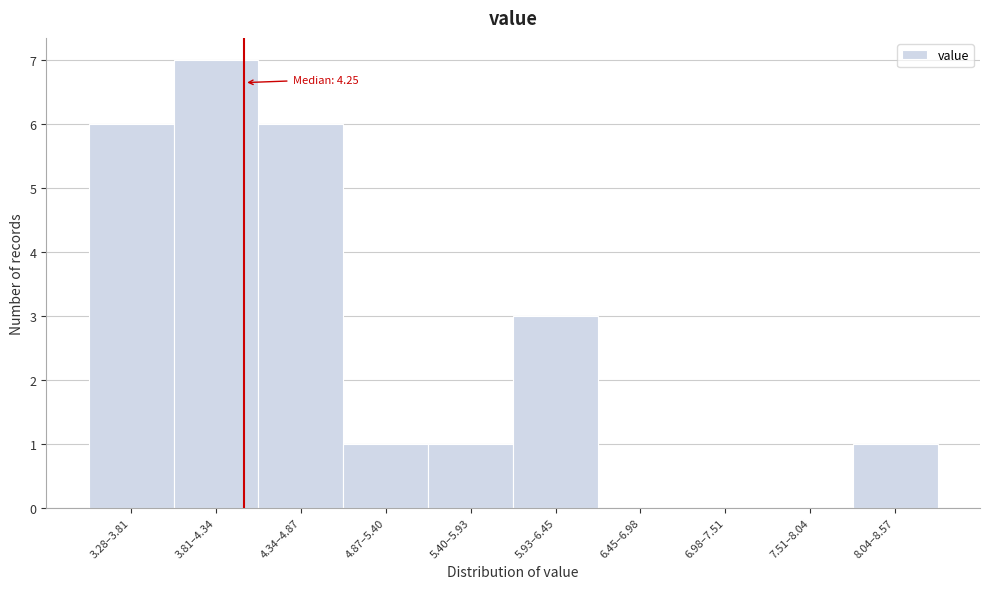

Reading left to right, what are all the values shown in this chart?

3.28–3.81=6	3.81–4.34=7	4.34–4.87=6	4.87–5.40=1	5.40–5.93=1	5.93–6.45=3	6.45–6.98=0	6.98–7.51=0	7.51–8.04=0	8.04–8.57=1